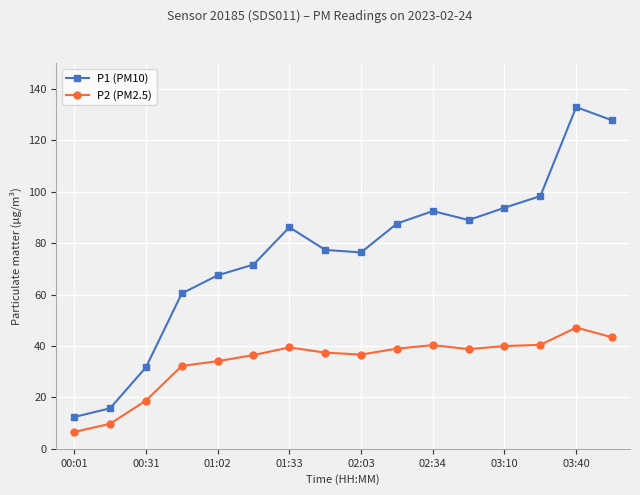

How many values in the P1 (PM10) series exceed 86?

8